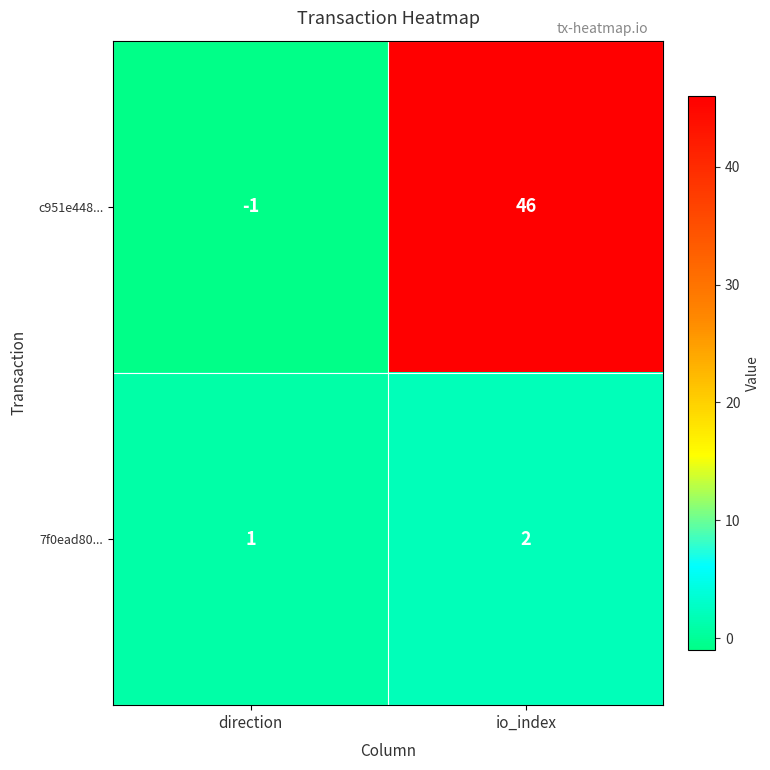

What is the difference between the maximum and minimum values in the c951e448... series?

47